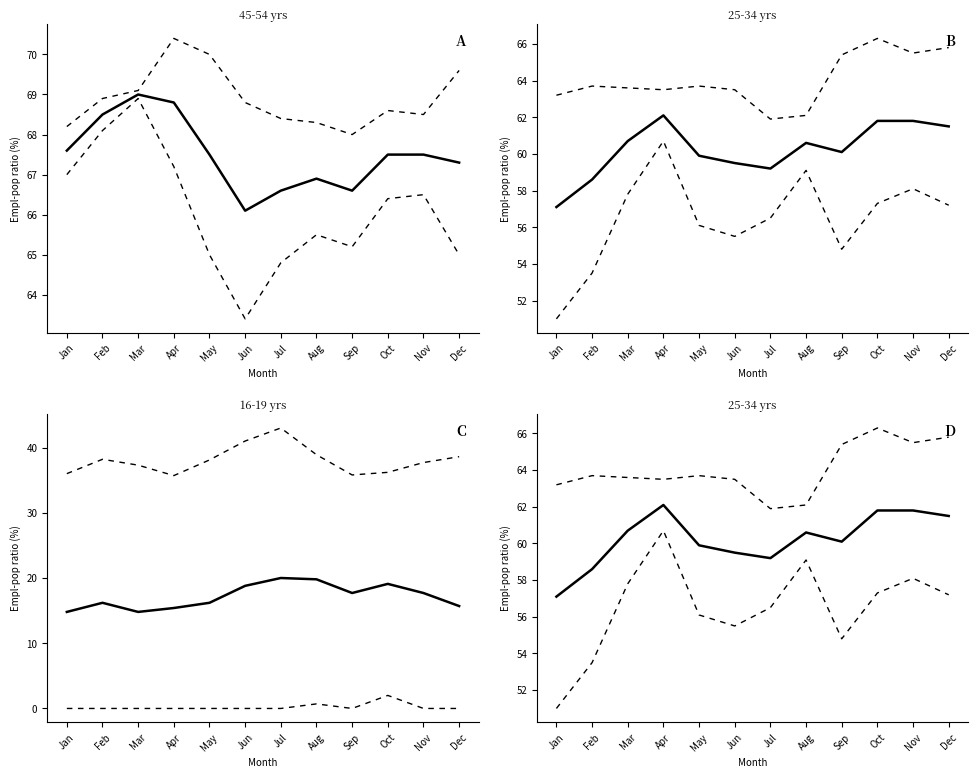

Which series changed the most between Jul and Aug?

20-24 yrs (col_7)